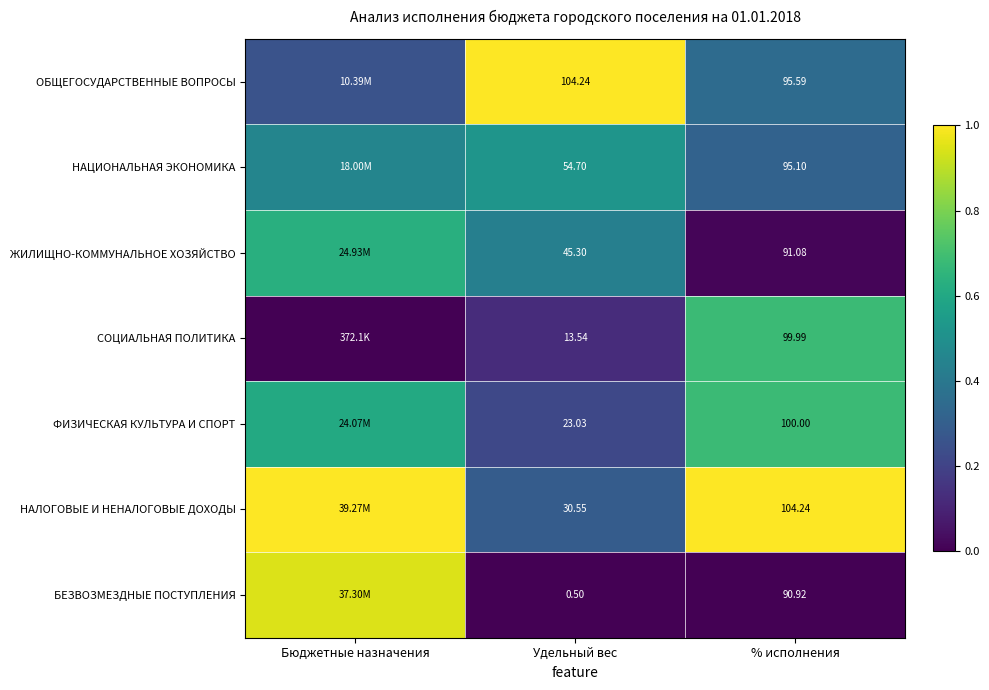

Which has a higher value, Бюджетные назначения or % исполнения?

% исполнения